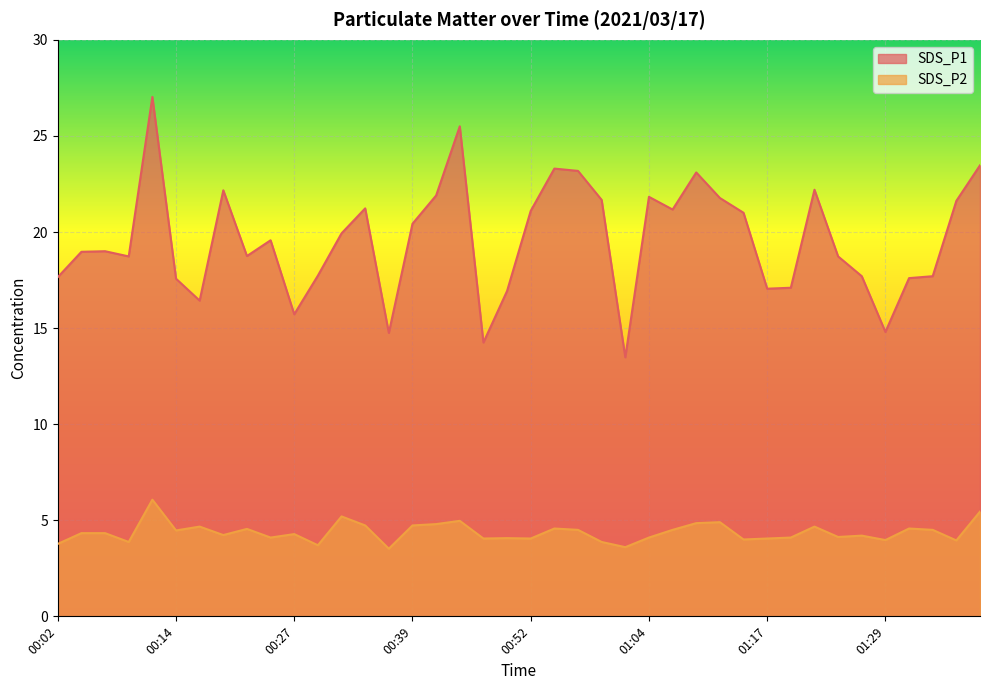

Where is SDS_P2 nearest to the value 4?

01:14